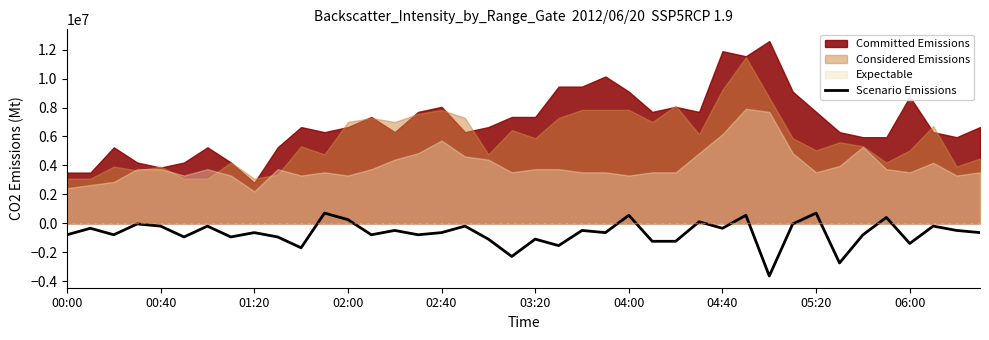

The chart shows a value of -2750000.0 at 33. True or false?

True